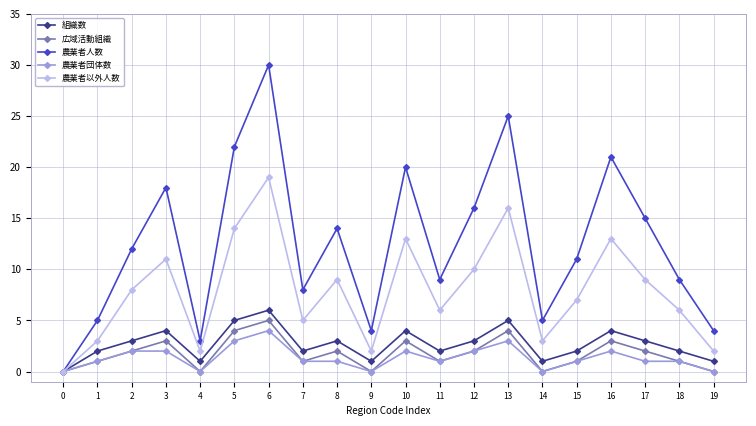

Count the number of data series in this chart.

5